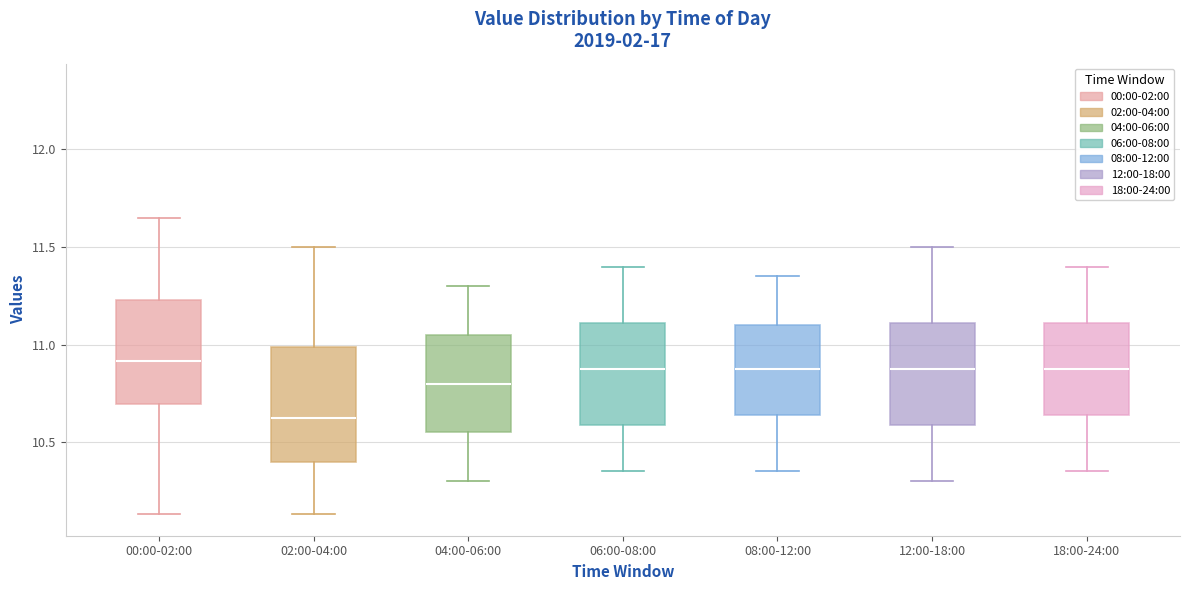

Where does the lower whisker of the box for 00:00-02:00 end on the y-axis? The values are not printed on the chart, so give them approximately, as read against the axis.

10.15